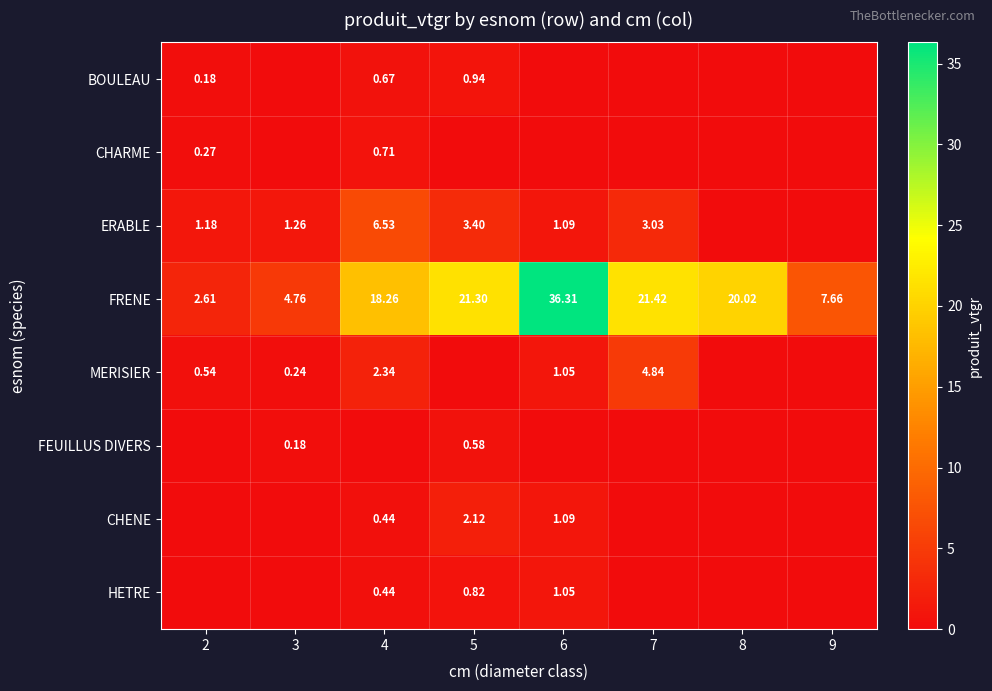

True or false: BOULEAU has a value of 0.0 at 8.

True